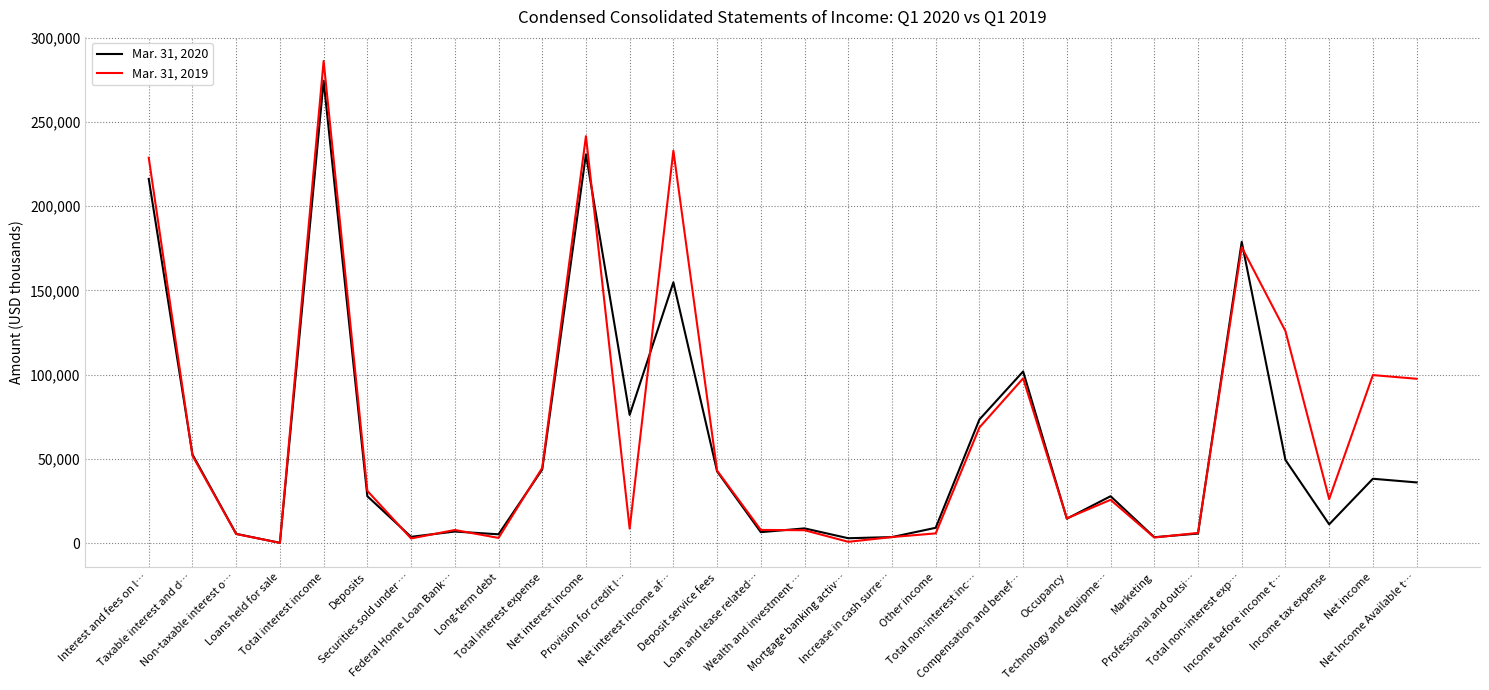

Rank the series by their average value, from highest to lowest.

Mar. 31, 2019, Mar. 31, 2020